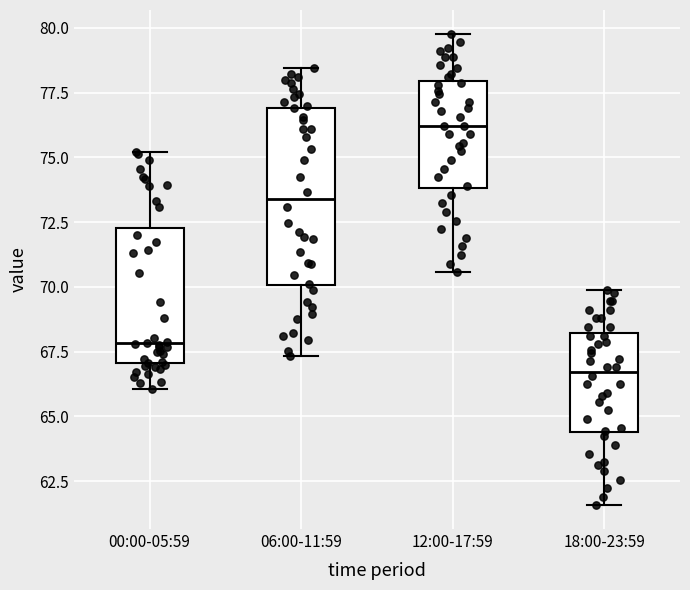

Reading left to right, transcribe this box plot: for each box, give where its median line is, the range the box spans, and where its two whiskers end, as read against the y-axis. The values are not printed on the chart, so give them approximately, as read against the axis.

00:00-05:59: median 68.0, box 67.0 to 72.5, whiskers 66.0 to 75.0
06:00-11:59: median 73.5, box 70.0 to 77.0, whiskers 67.5 to 78.5
12:00-17:59: median 76.0, box 74.0 to 78.0, whiskers 70.5 to 80.0
18:00-23:59: median 66.5, box 64.5 to 68.0, whiskers 61.5 to 70.0